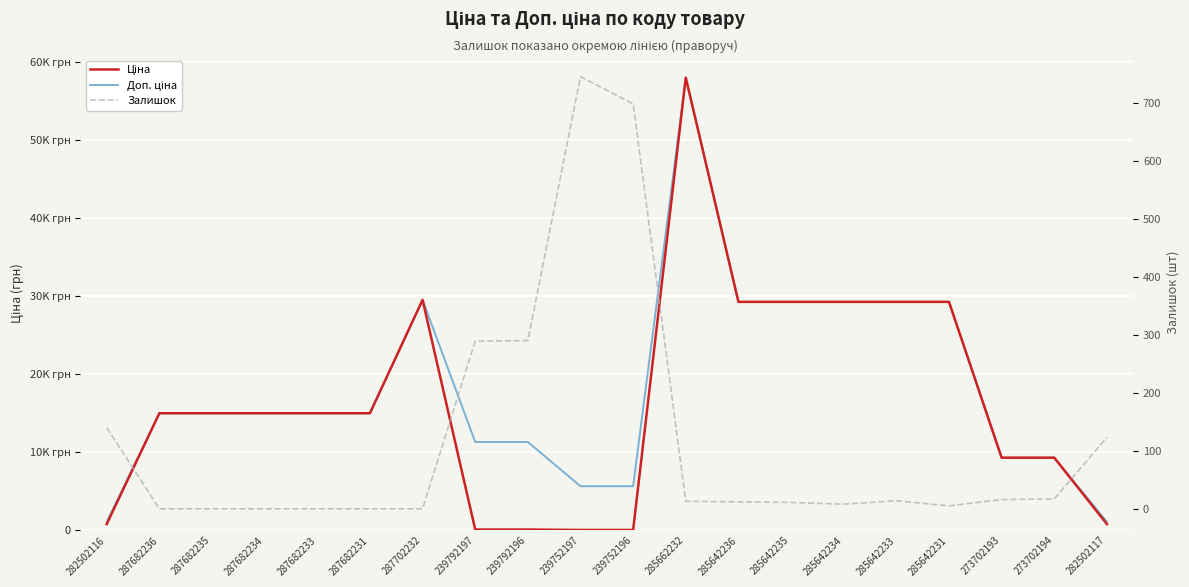

Reading left to right, extract all data points from this chart.

Ціна: 282502116=813.0	287682236=15019.2	287682235=15019.2	287682234=15019.2	287682233=15019.2	287682231=15019.2	287702232=29548.9	239792197=113.3	239792196=113.3	239752197=56.7	239752196=56.7	285662232=58037.0	285642236=29294.9	285642235=29294.9	285642234=29294.9	285642233=29294.9	285642231=29294.9	273702193=9321.4	273702194=9321.4	282502117=813.0
Доп. ціна: 282502116=1101.8	287682236=15019.2	287682235=15019.2	287682234=15019.2	287682233=15019.2	287682231=15019.2	287702232=29548.9	239792197=11334.0	239792196=11334.0	239752197=5667.0	239752196=5667.0	285662232=58037.0	285642236=29294.9	285642235=29294.9	285642234=29294.9	285642233=29294.9	285642231=29294.9	273702193=9321.4	273702194=9321.4	282502117=1101.8
Залишок: 282502116=140.0	287682236=0.0	287682235=0.0	287682234=0.0	287682233=0.0	287682231=0.0	287702232=0.0	239792197=289.0	239792196=290.0	239752197=745.0	239752196=698.0	285662232=13.0	285642236=12.0	285642235=11.0	285642234=8.0	285642233=14.0	285642231=5.0	273702193=16.0	273702194=17.0	282502117=123.0